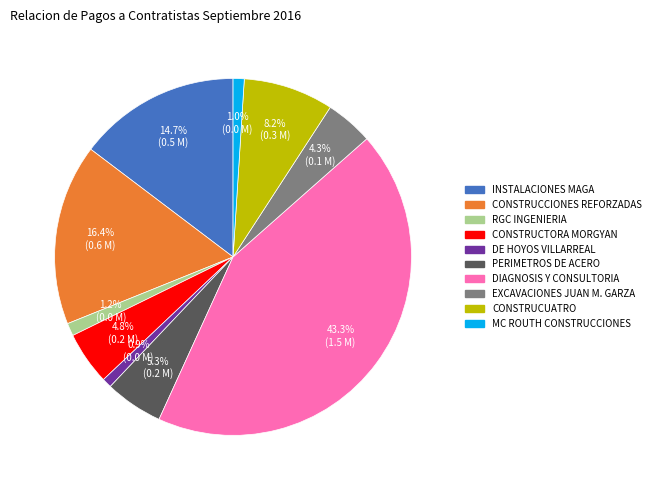

Is there any slice that represents more than half of the pie?

No